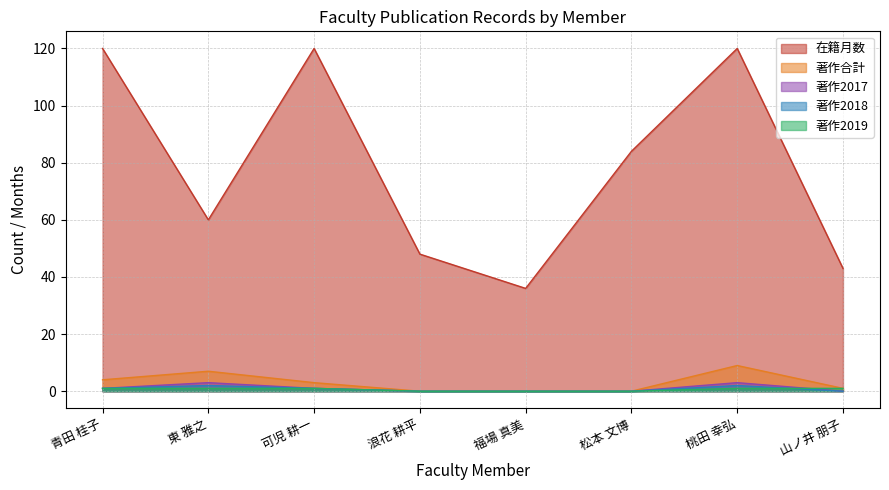

Reading left to right, what are all the values shown in this chart?

在籍月数: 青田 桂子=120	東 雅之=60	可児 耕一=120	浪花 耕平=48	福場 真美=36	松本 文博=84	桃田 幸弘=120	山ノ井 朋子=43
著作合計: 青田 桂子=4	東 雅之=7	可児 耕一=3	浪花 耕平=0	福場 真美=0	松本 文博=0	桃田 幸弘=9	山ノ井 朋子=1
著作2017: 青田 桂子=1	東 雅之=3	可児 耕一=1	浪花 耕平=0	福場 真美=0	松本 文博=0	桃田 幸弘=3	山ノ井 朋子=0
著作2018: 青田 桂子=1	東 雅之=2	可児 耕一=1	浪花 耕平=0	福場 真美=0	松本 文博=0	桃田 幸弘=2	山ノ井 朋子=0
著作2019: 青田 桂子=1	東 雅之=1	可児 耕一=1	浪花 耕平=0	福場 真美=0	松本 文博=0	桃田 幸弘=1	山ノ井 朋子=1